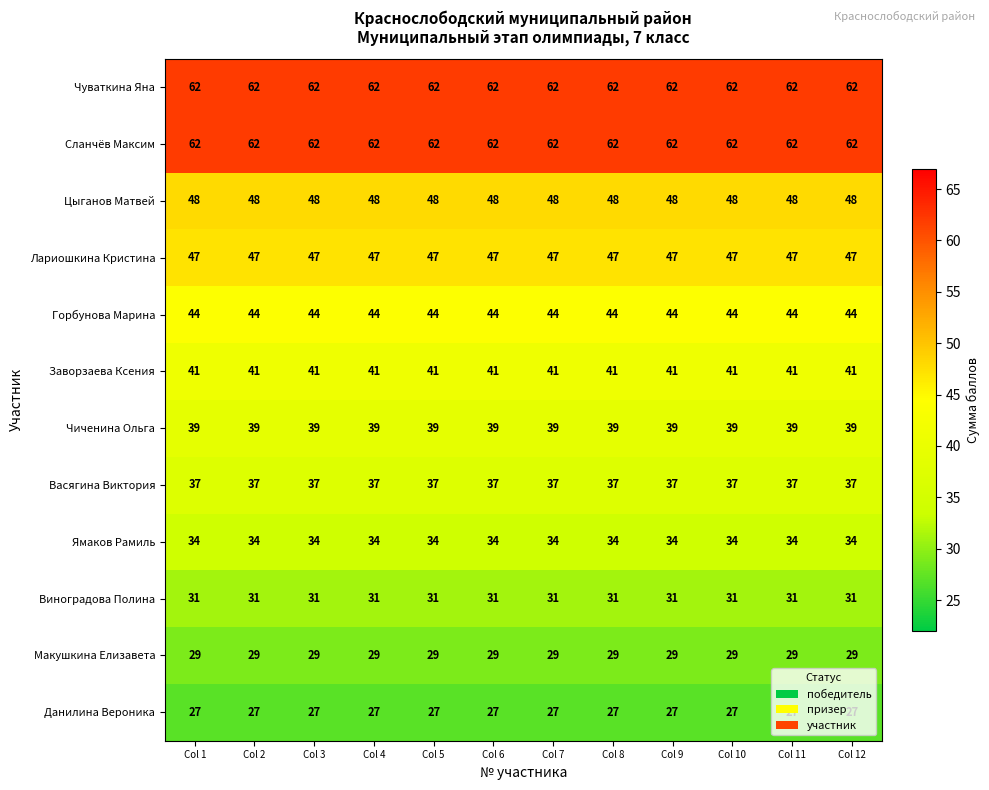

What is the smallest value displayed?

27